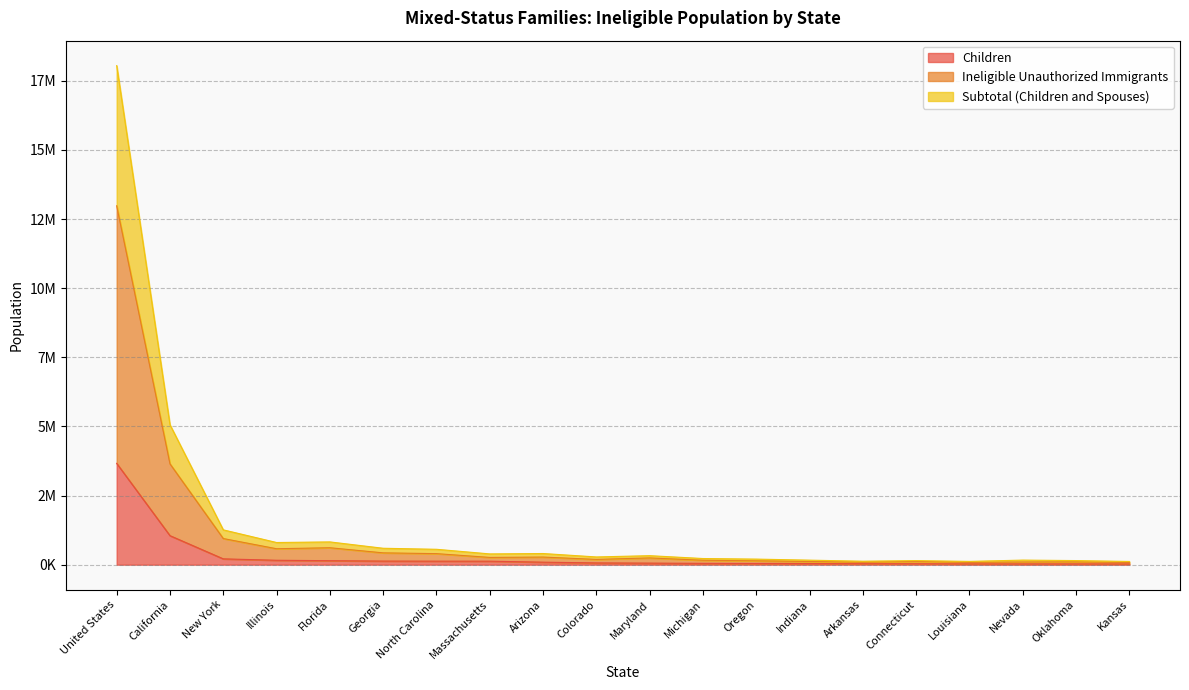

Does the chart display data point markers on the line(s)?

No